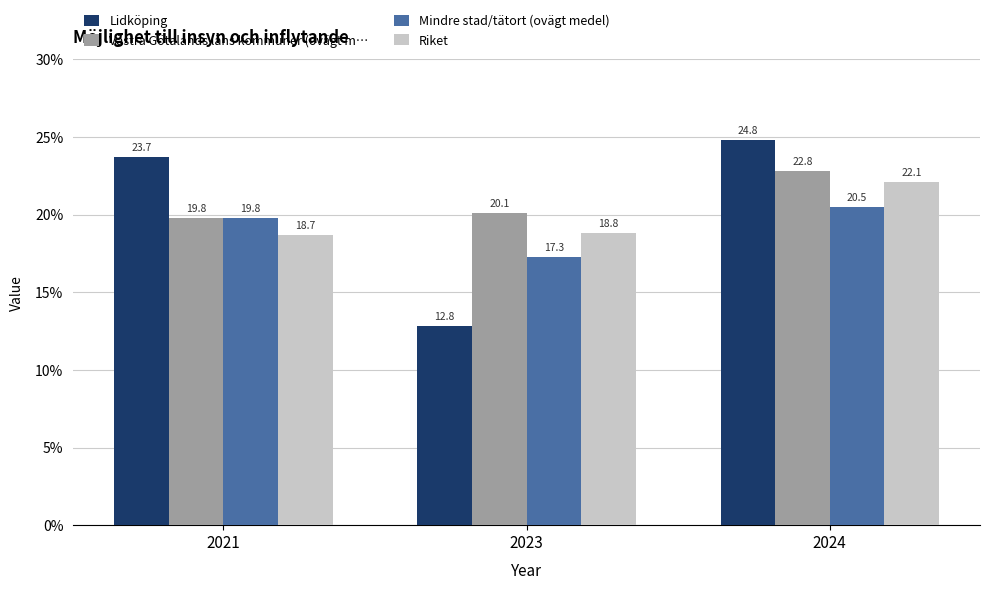

At 2024, list the series in order from largest to smallest.

Lidköping, Västra Götalands läns kommuner (ovägt m…, Riket, Mindre stad/tätort (ovägt medel)